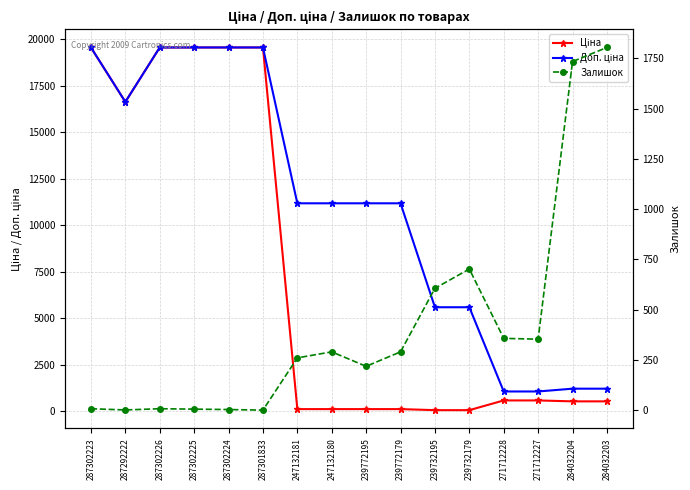

Reading left to right, what are all the values shown in this chart?

Ціна: 287302223=19564.9	287292222=16636.8	287302226=19564.9	287302225=19564.9	287302224=19564.9	287301833=19564.9	247132181=111.8	247132180=111.8	239772195=111.8	239772179=111.8	239732195=55.9	239732179=55.9	271712228=578.1	271712227=578.1	284032204=528.2	284032203=528.2
Доп. ціна: 287302223=19564.9	287292222=16636.8	287302226=19564.9	287302225=19564.9	287302224=19564.9	287301833=19564.9	247132181=11182.0	247132180=11182.0	239772195=11182.0	239772179=11182.0	239732195=5591.0	239732179=5591.0	271712228=1060.0	271712227=1060.0	284032204=1210.7	284032203=1210.7
Залишок: 287302223=7.0	287292222=1.0	287302226=7.0	287302225=5.0	287302224=3.0	287301833=0.0	247132181=260.0	247132180=290.0	239772195=218.0	239772179=290.0	239732195=606.0	239732179=702.0	271712228=357.0	271712227=353.0	284032204=1734.0	284032203=1804.0